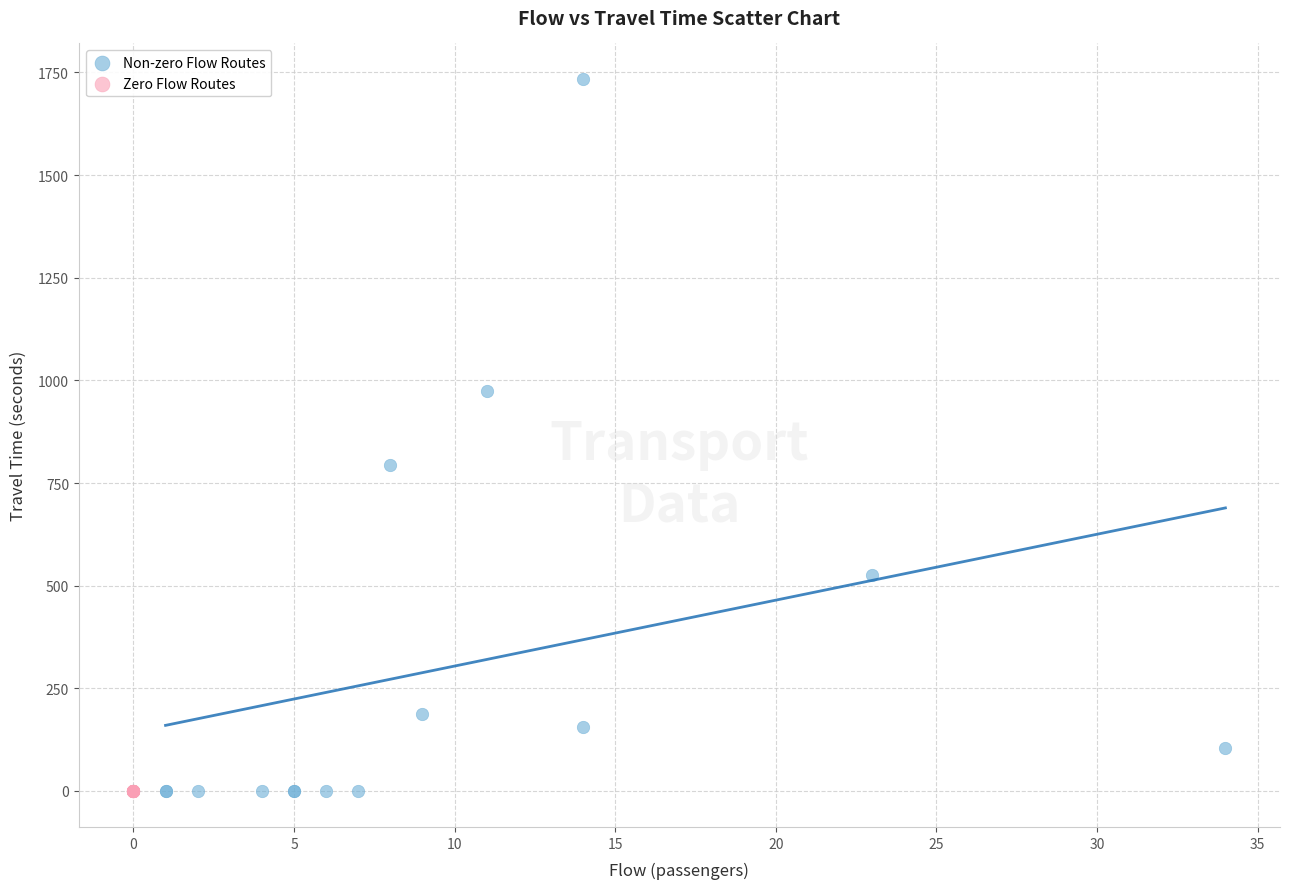

Which series reaches the maximum Y coordinate?

Non-zero Flow Routes